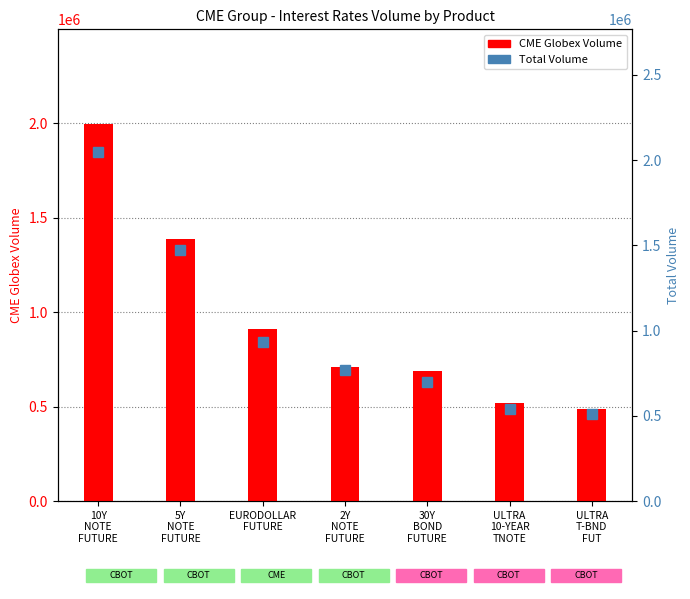

Which series has the widest spread of values?

Total Volume